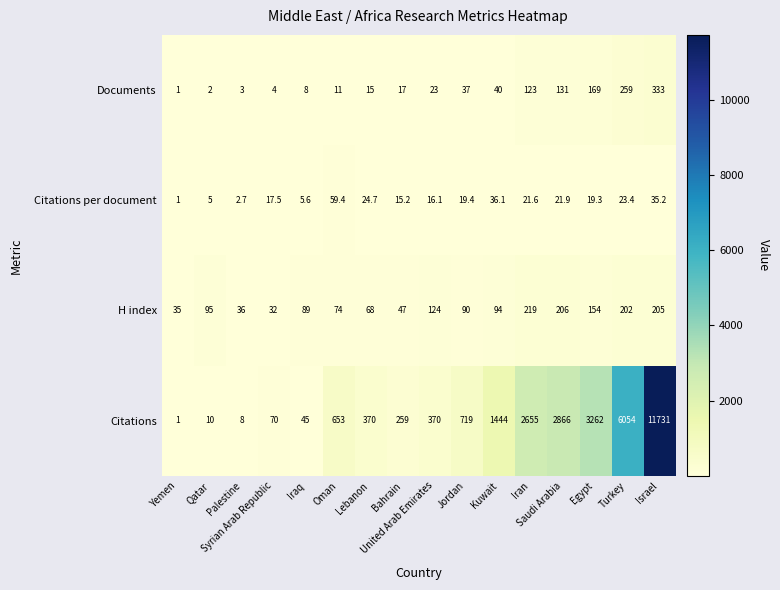

Which series has the largest range (max minus min)?

Citations